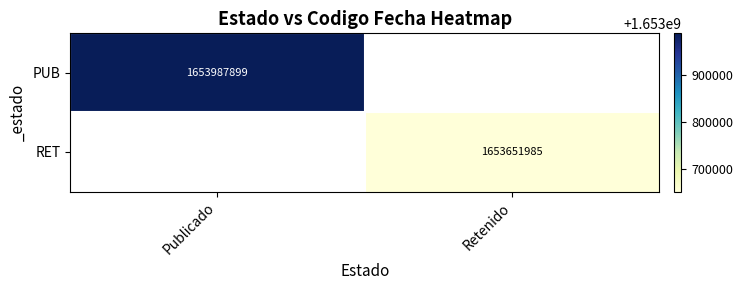

The value of PUB at Publicado is 1653987899. True or false?

True